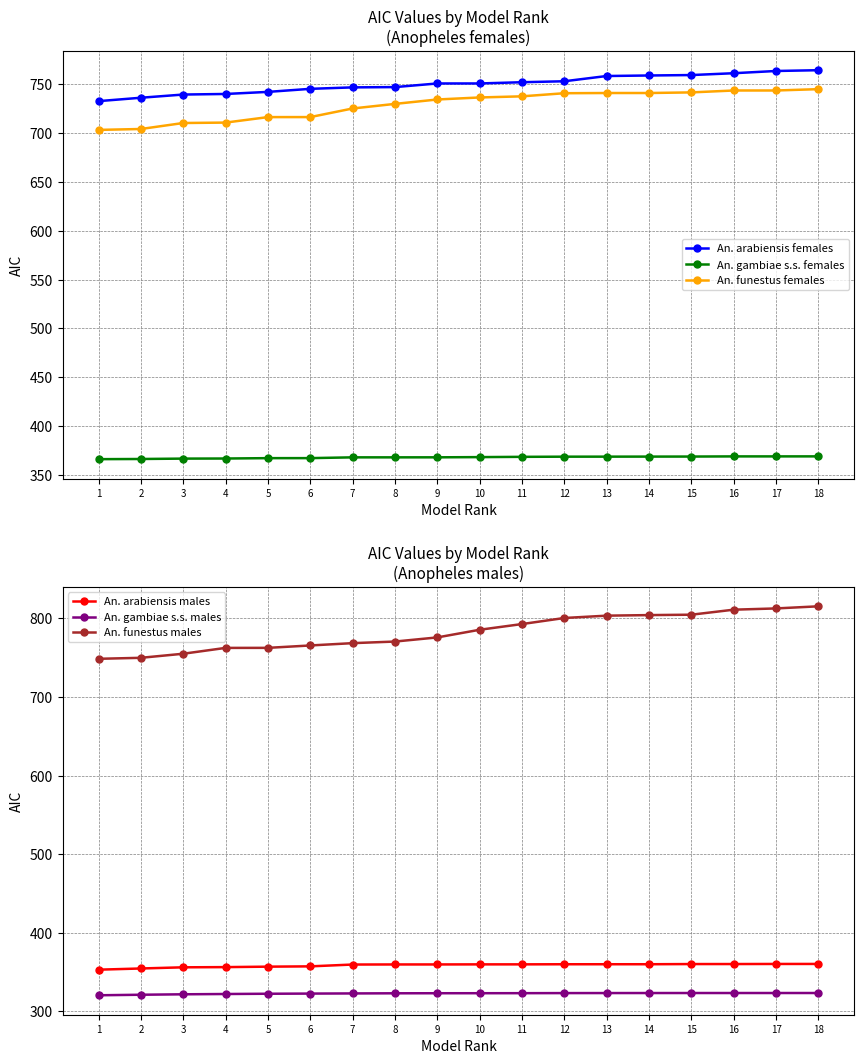

Is it true that An. funestus females equals 361.8 at 4?

False